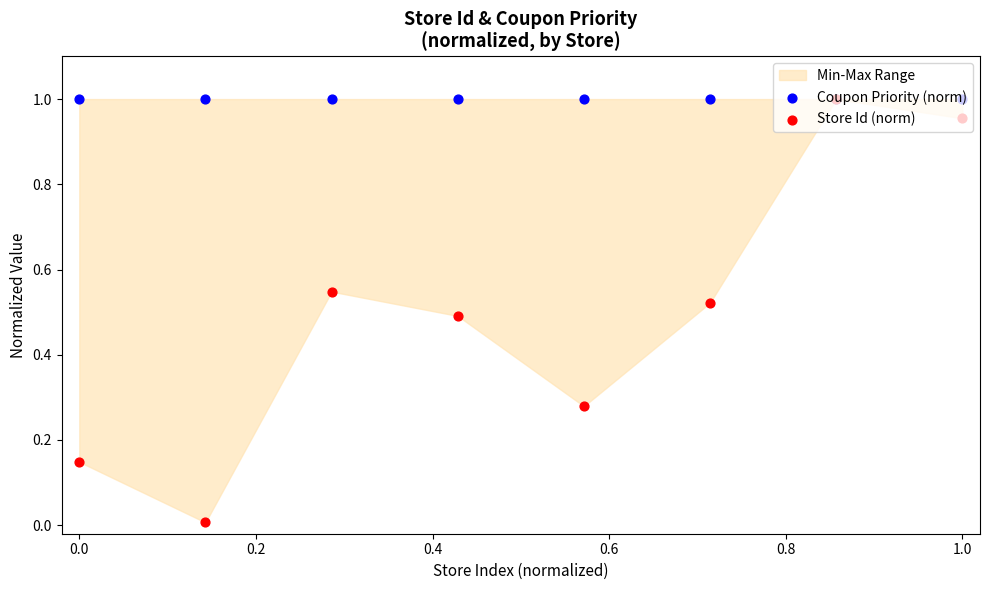

At how many categories does at least one series exceed 0?

8